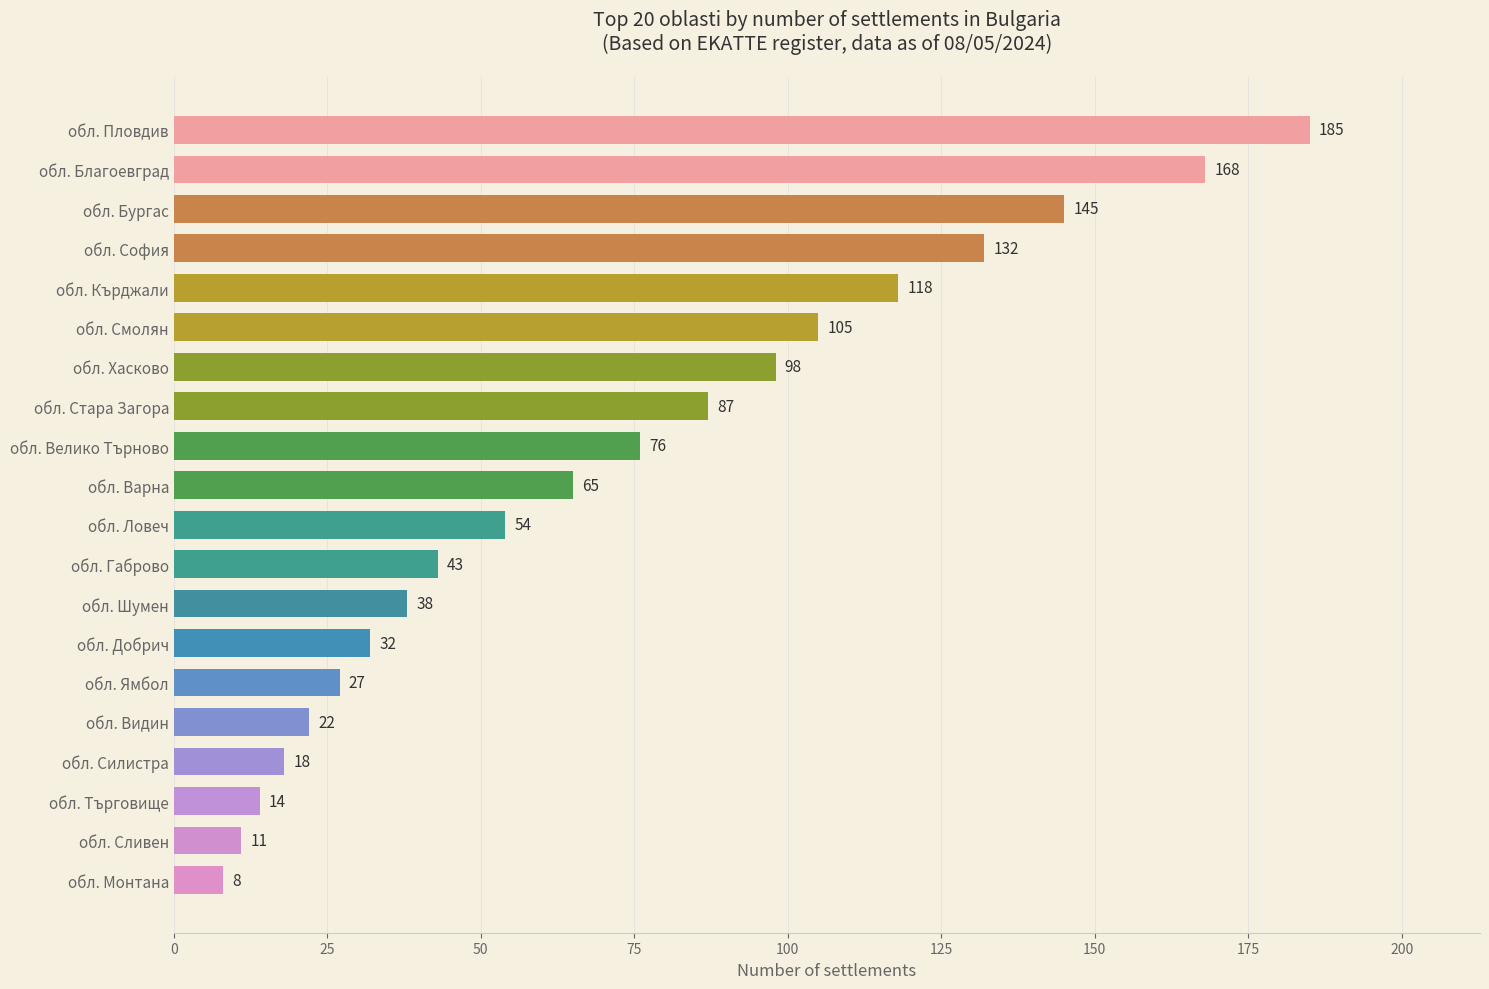

What is the change in value from обл. Велико Търново to обл. София?

+56